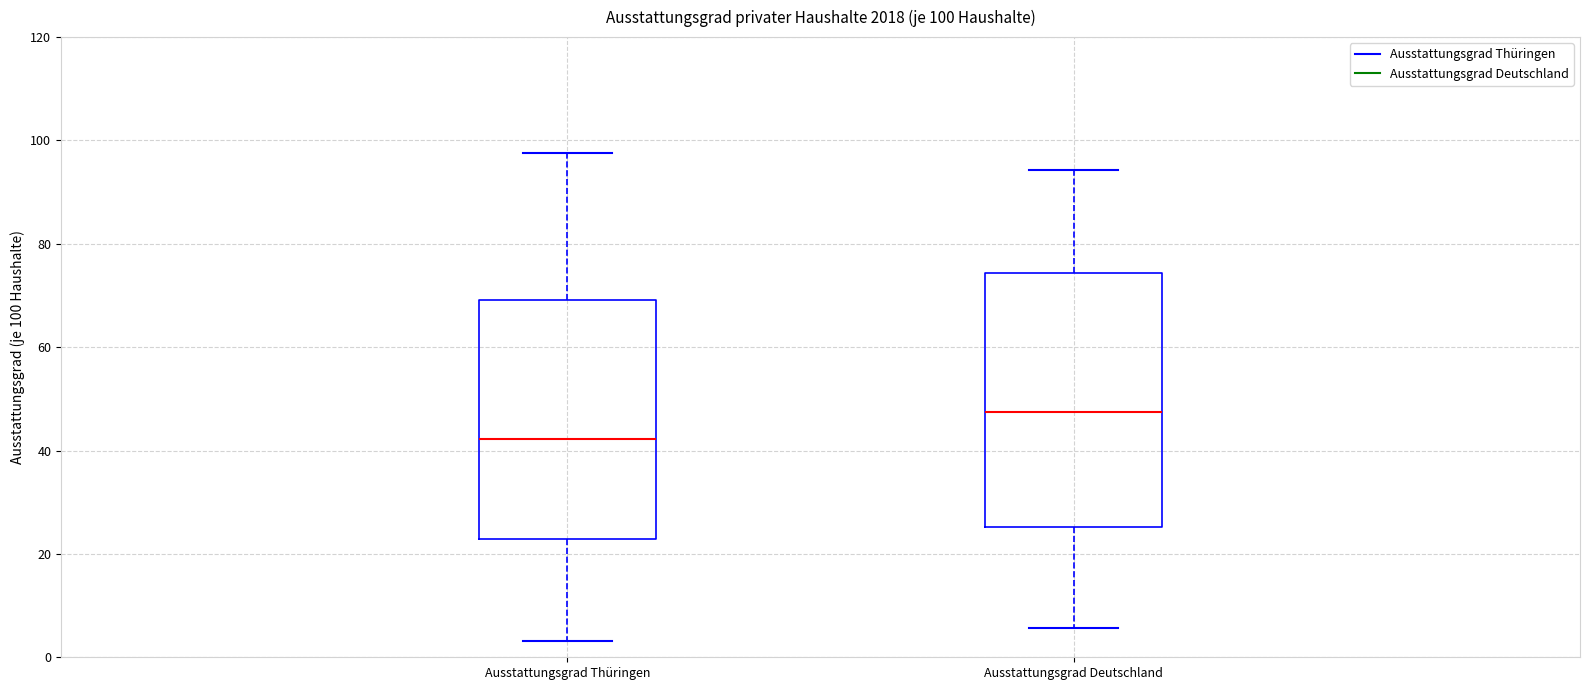

Which box's median line is the highest?

Ausstattungsgrad Deutschland